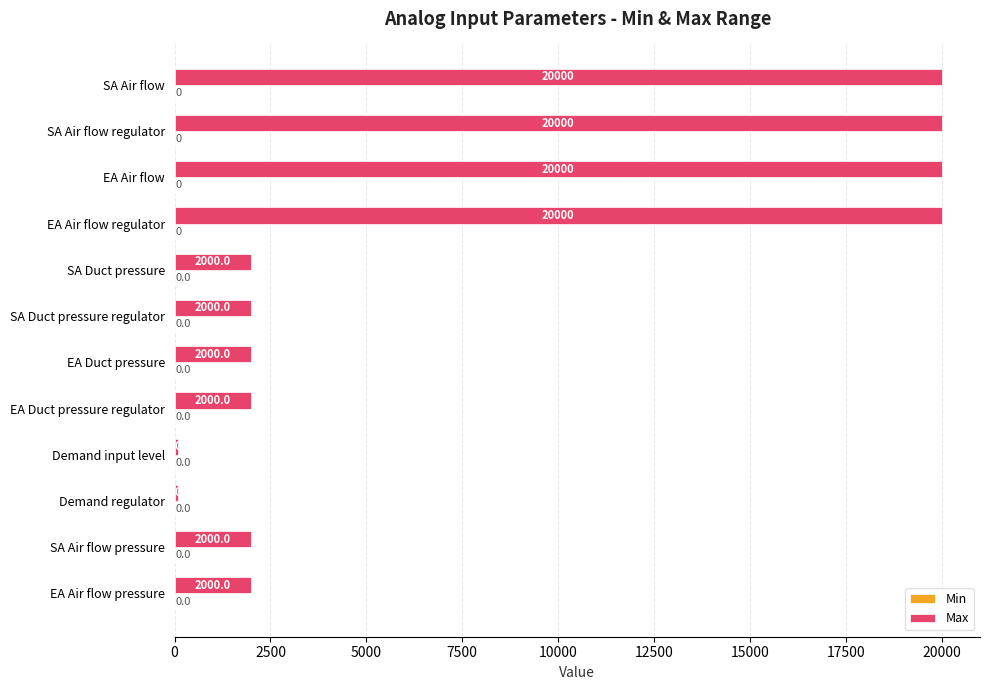

Is it true that the value at SA Duct pressure regulator is 2000?

True